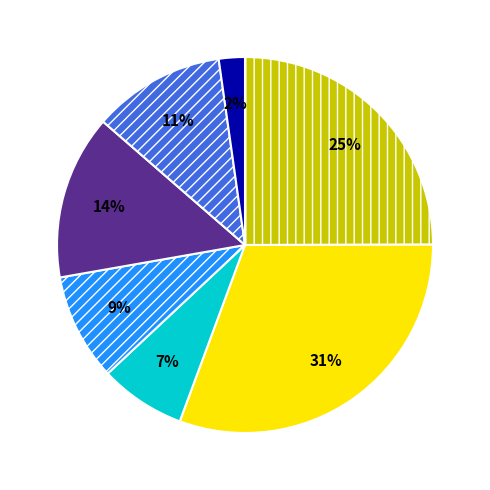

Does any single category account for the majority?

No